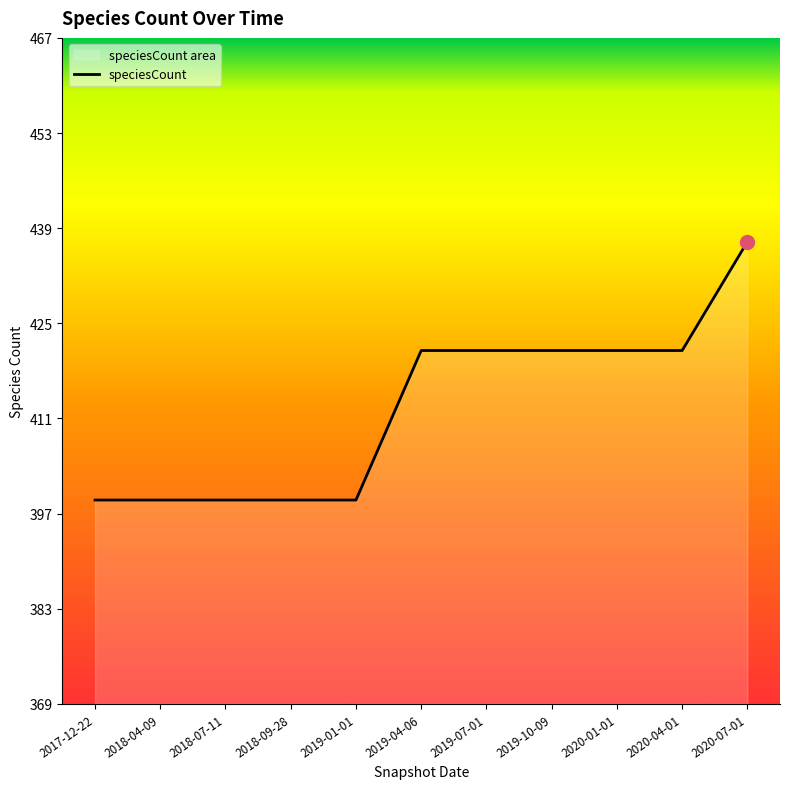

What is the minimum value shown in the chart?

399